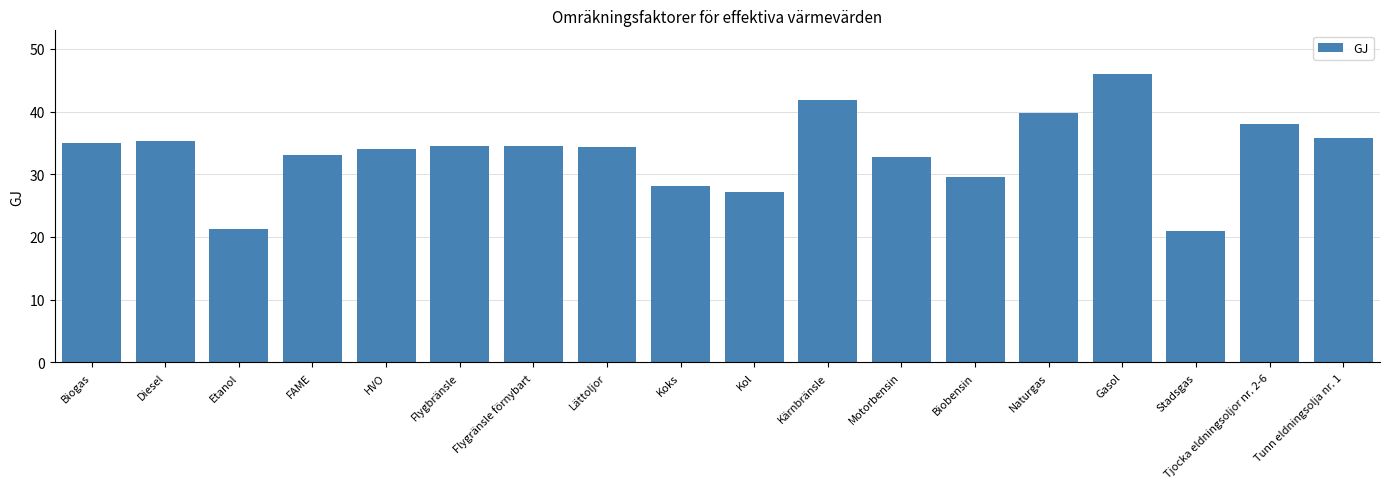

What is the minimum value shown in the chart?

20.9